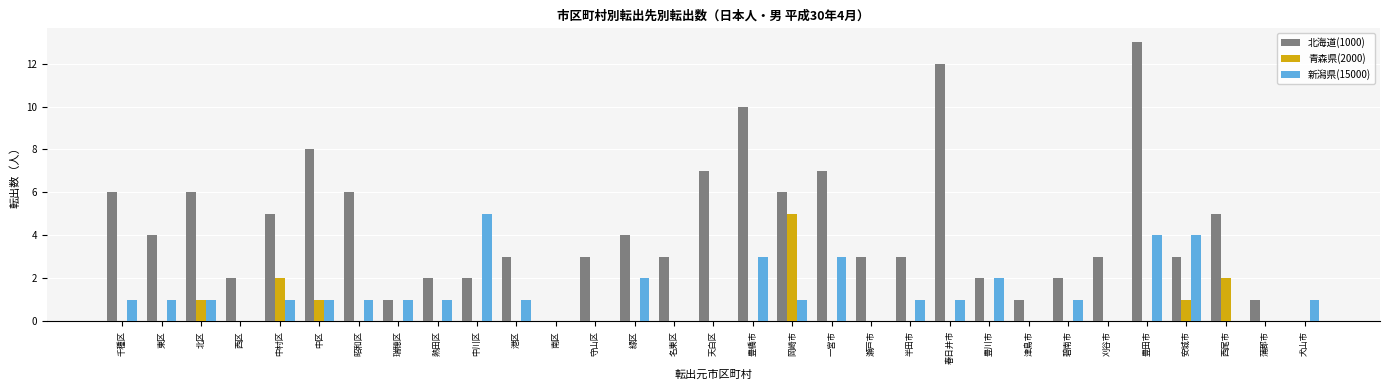

How many groups of bars are there?

31